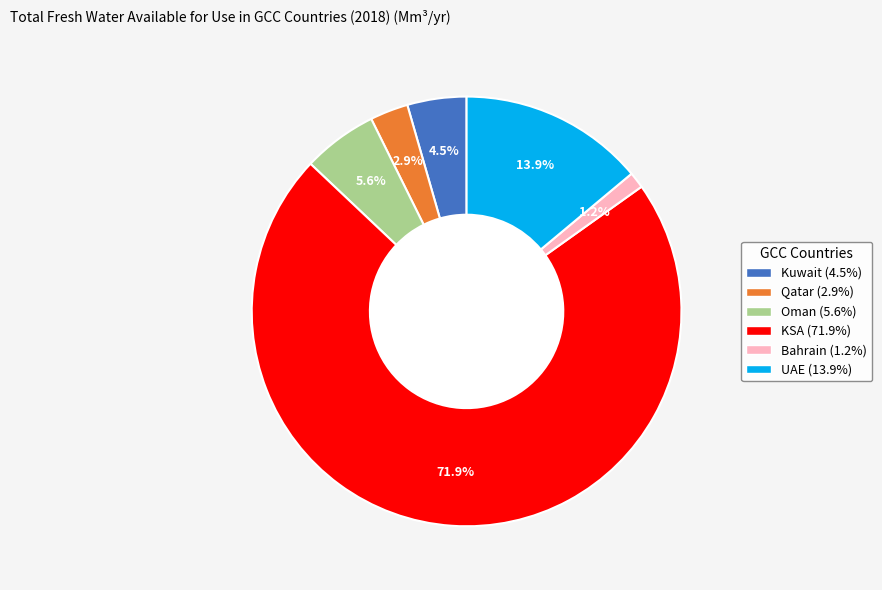

What percentage is the Qatar slice, to the nearest percent?

3%